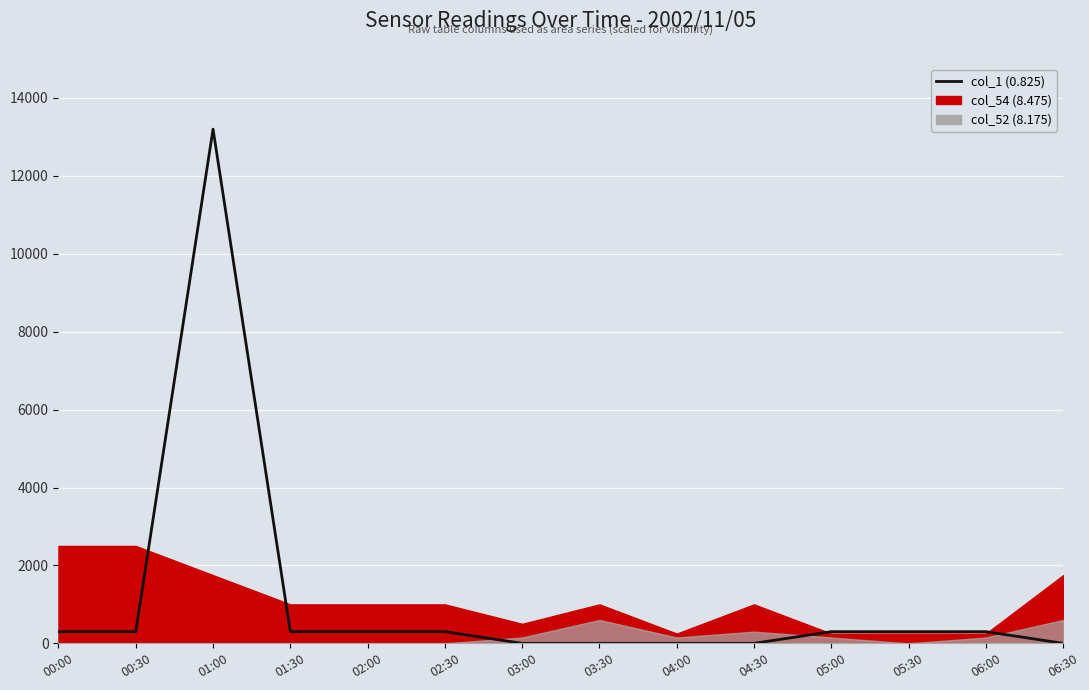

What is the label of the 9th point from the left?

04:00